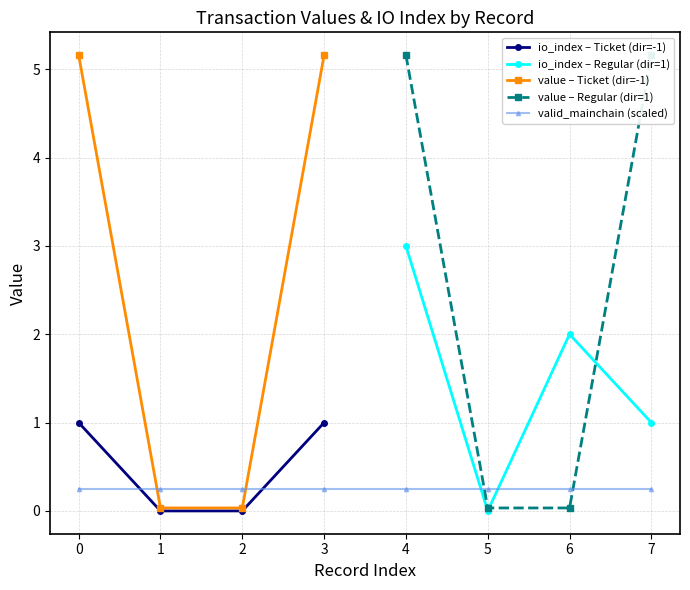

Is the value of io_index – Ticket (dir=-1) at 3 greater than the value of value – Ticket (dir=-1) at 0?

No